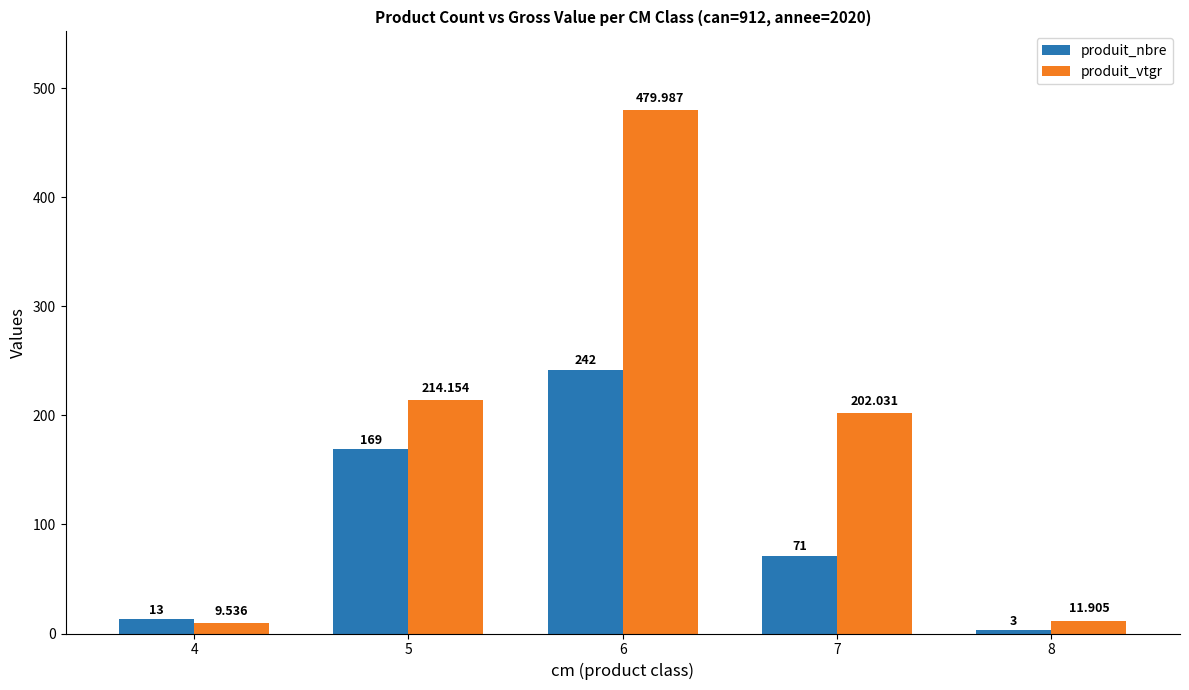

Does the chart contain any negative values?

No